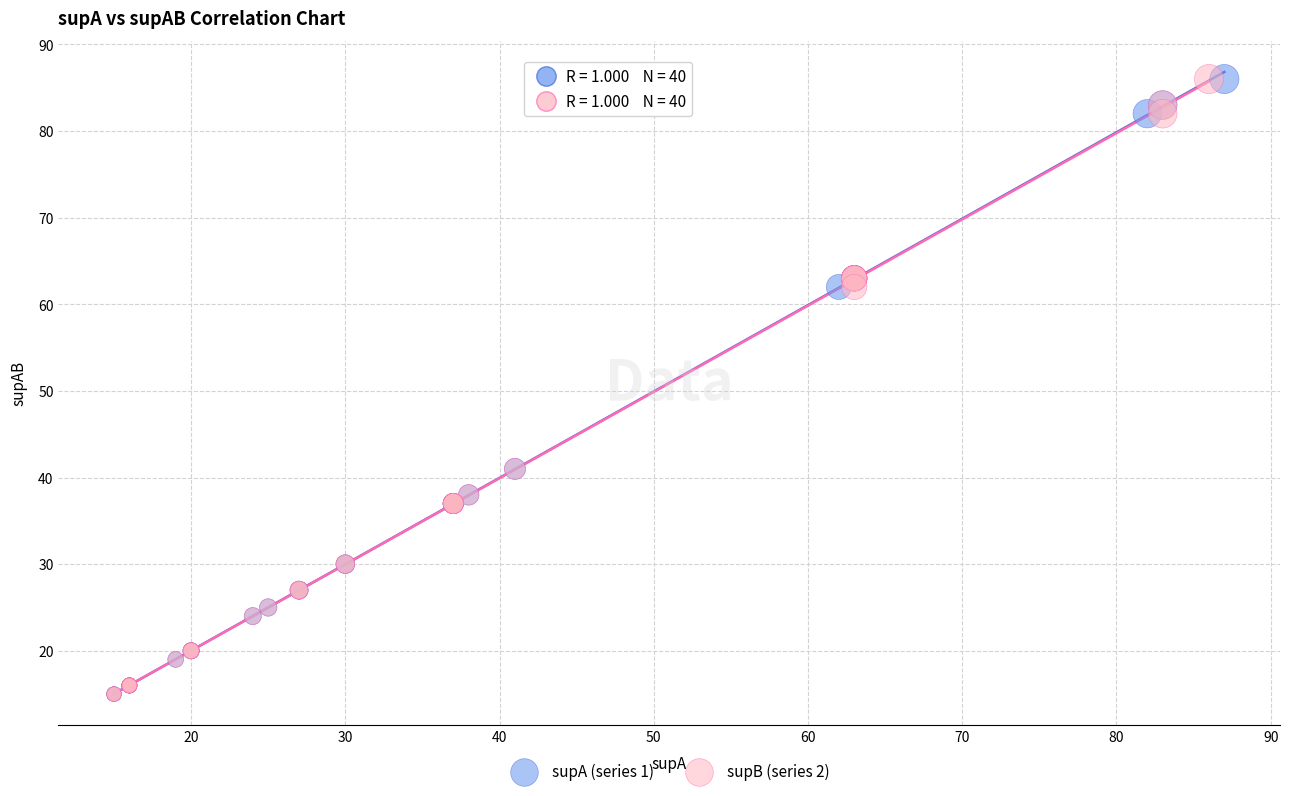

What are all the series names shown in the legend?

supA (series 1), supB (series 2)